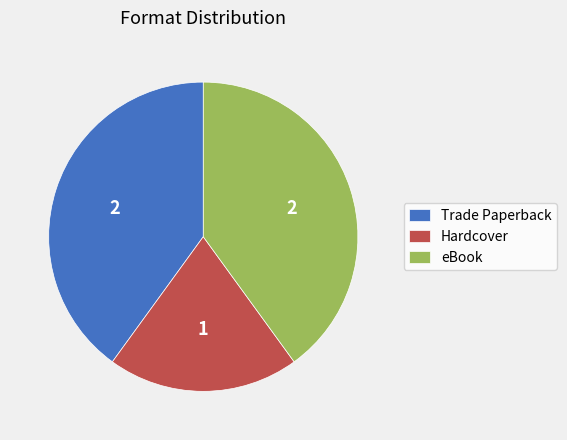

Which category has the smallest portion of the pie?

Hardcover